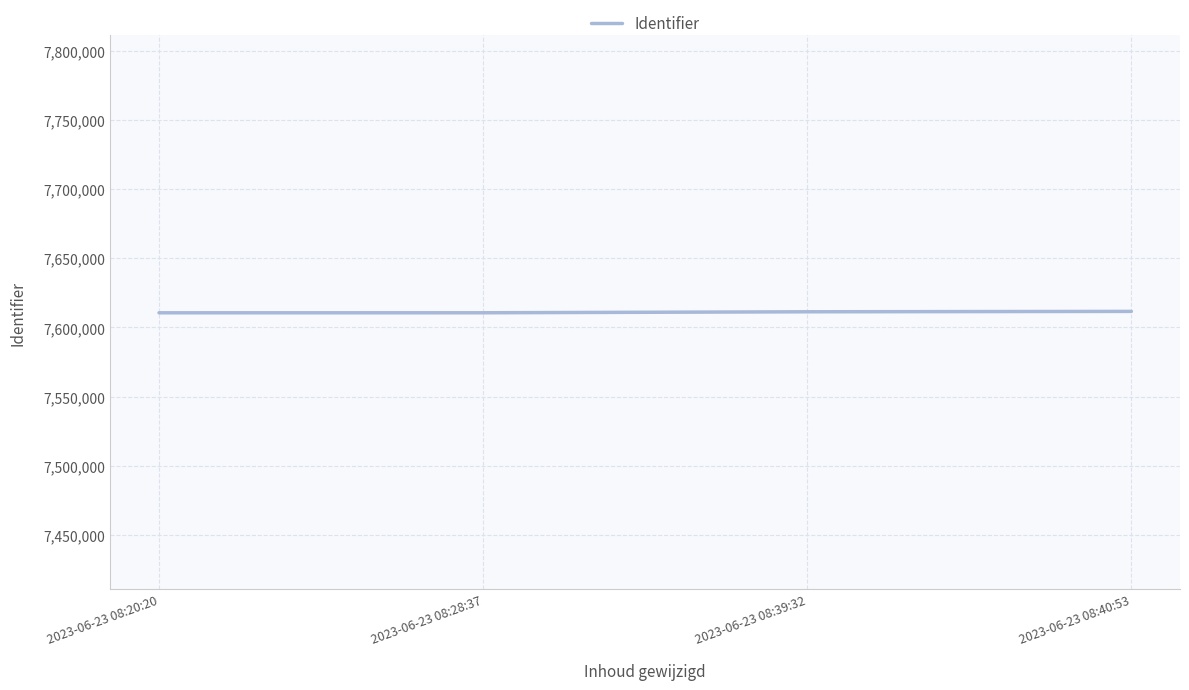

Approximately how many times larger is the value at 2023-06-23 08:28:37 compared to 2023-06-23 08:20:20?

1.0